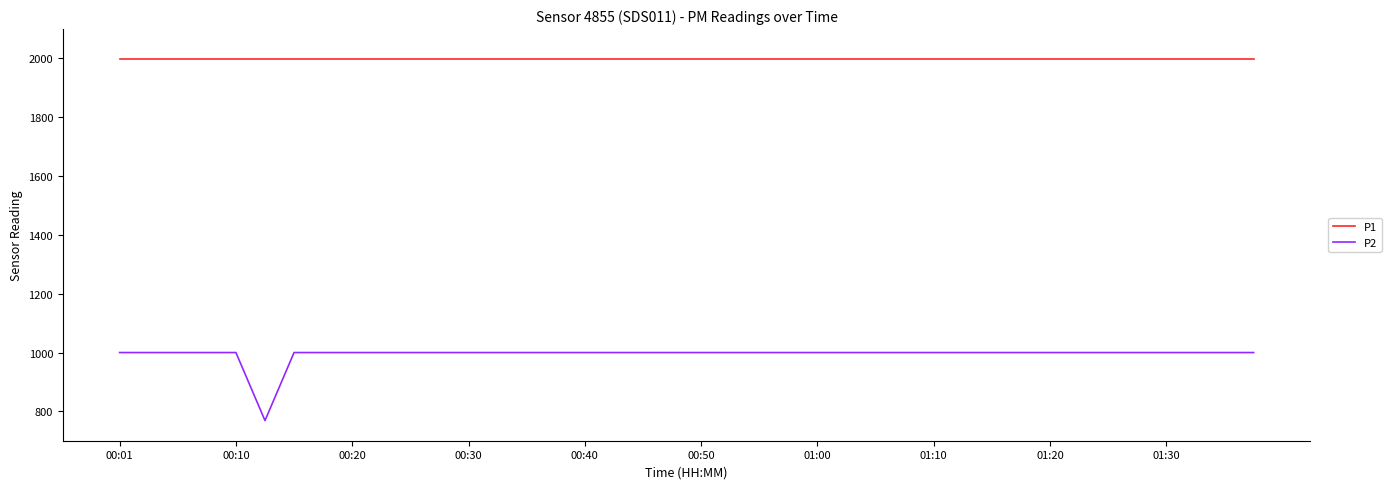

What is the difference between the maximum and minimum values in the P2 series?

231.3